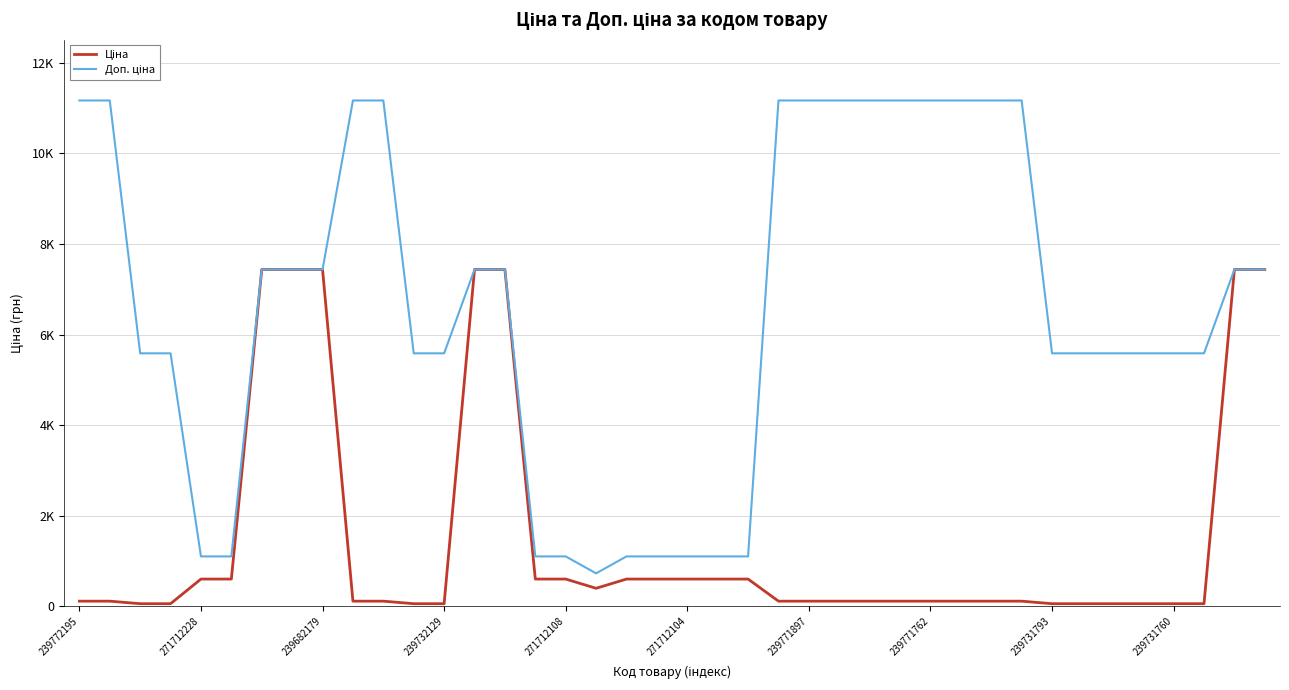

True or false: Ціна has more than 2 interior local peaks.

False